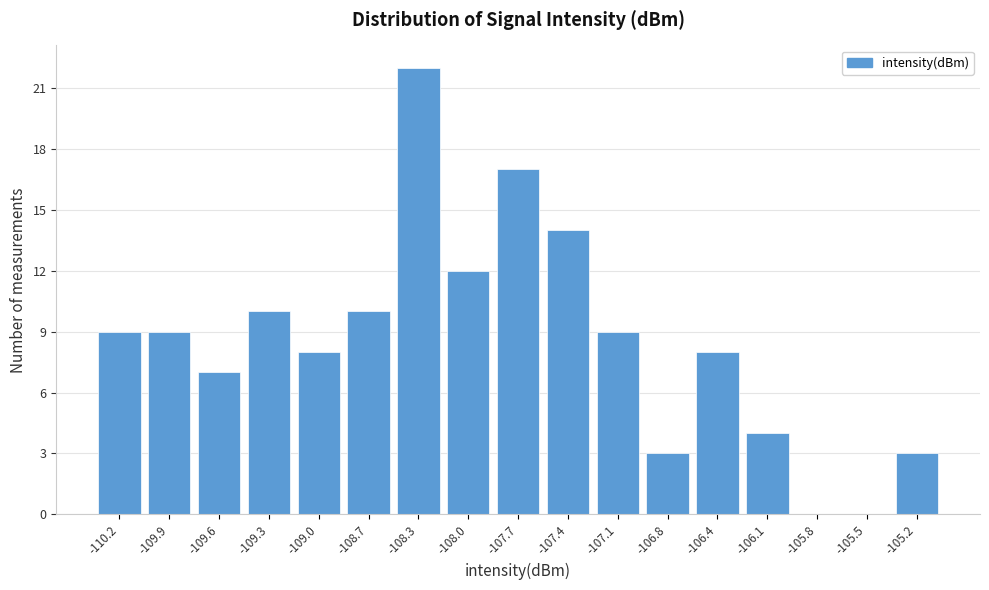

Reading left to right, list every bar in this chart as the range it spans on the x-axis followed by its height. Neither the bar edges nor the heights are printed on the chart, so give them approximately, as read against the axes.

-110.40 to -110.10: 9
-110.10 to -109.75: 9
-109.75 to -109.45: 7
-109.45 to -109.15: 10
-109.15 to -108.80: 8
-108.80 to -108.50: 10
-108.50 to -108.20: 22
-108.20 to -107.85: 12
-107.85 to -107.55: 17
-107.55 to -107.25: 14
-107.25 to -106.90: 9
-106.90 to -106.60: 3
-106.60 to -106.30: 8
-106.30 to -105.95: 4
-105.95 to -105.65: 0
-105.65 to -105.35: 0
-105.35 to -105.00: 3